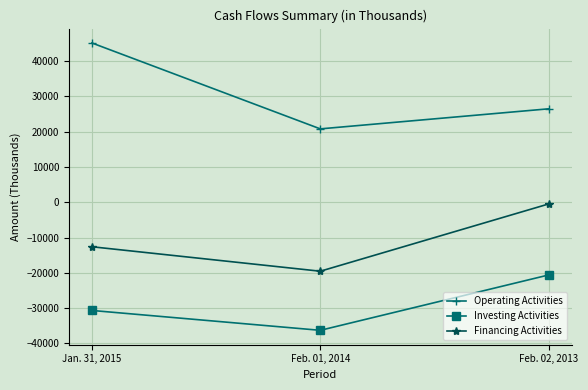

List the series in order of their overall mean, highest first.

Operating Activities, Financing Activities, Investing Activities